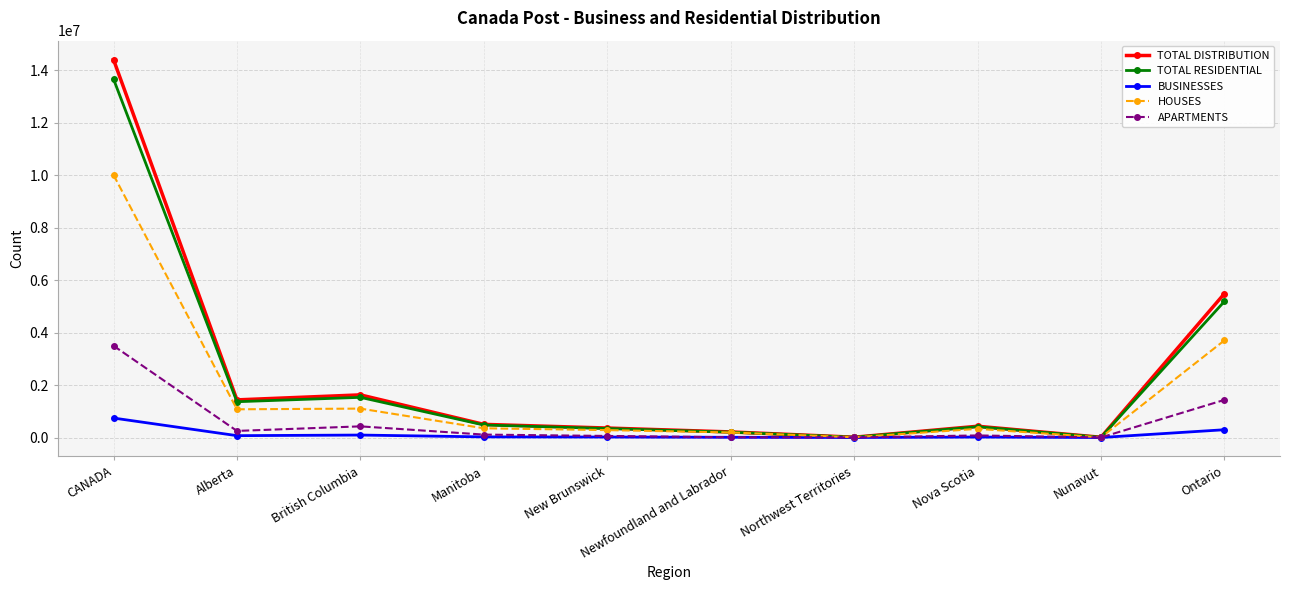

Which category has the highest value in the TOTAL DISTRIBUTION series?

CANADA